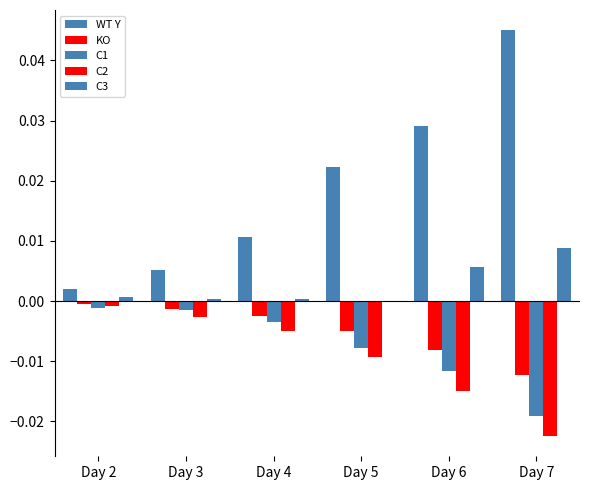

Which has a higher value, Day 4 or Day 3?

Day 4